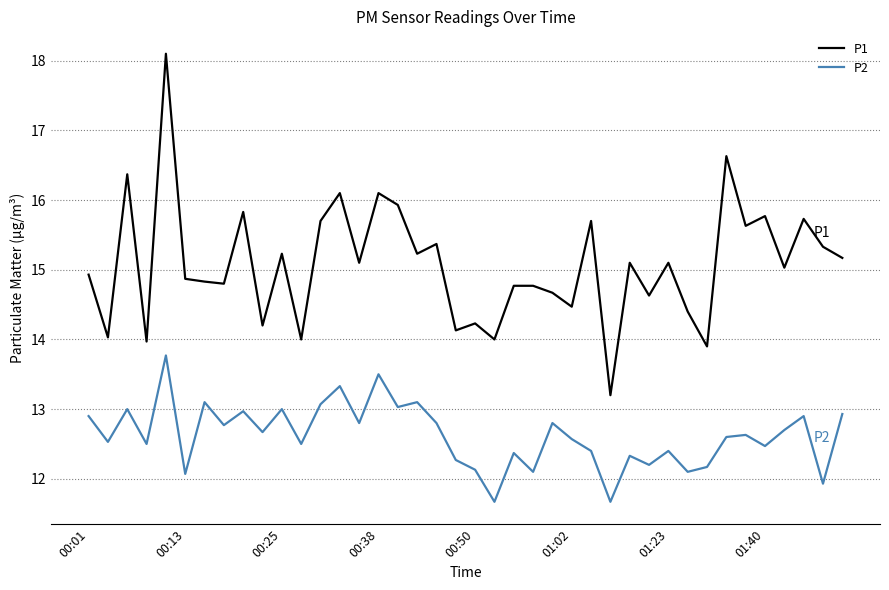

True or false: P1 and P2 cross at least once.

False